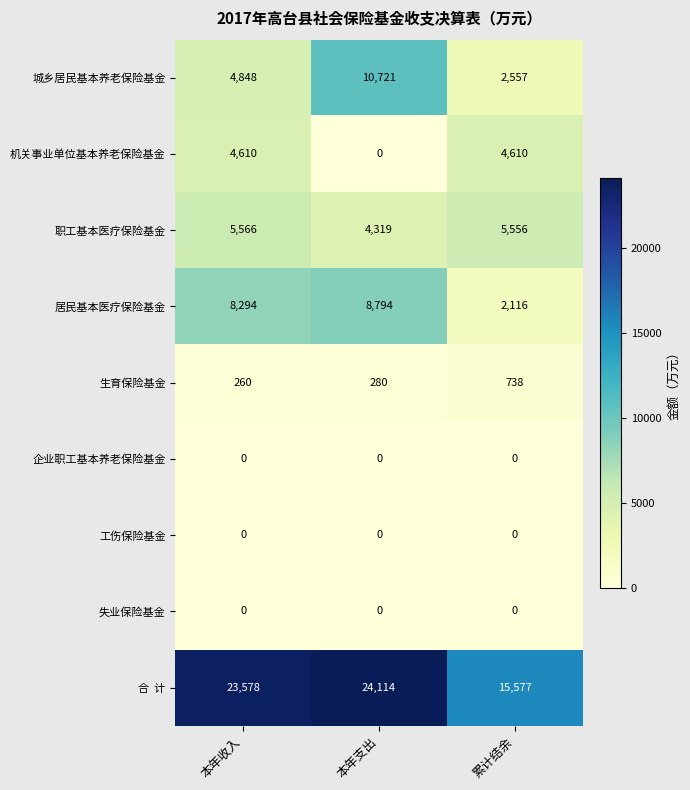

What is the difference between the highest and lowest values at 本年收入?

23578